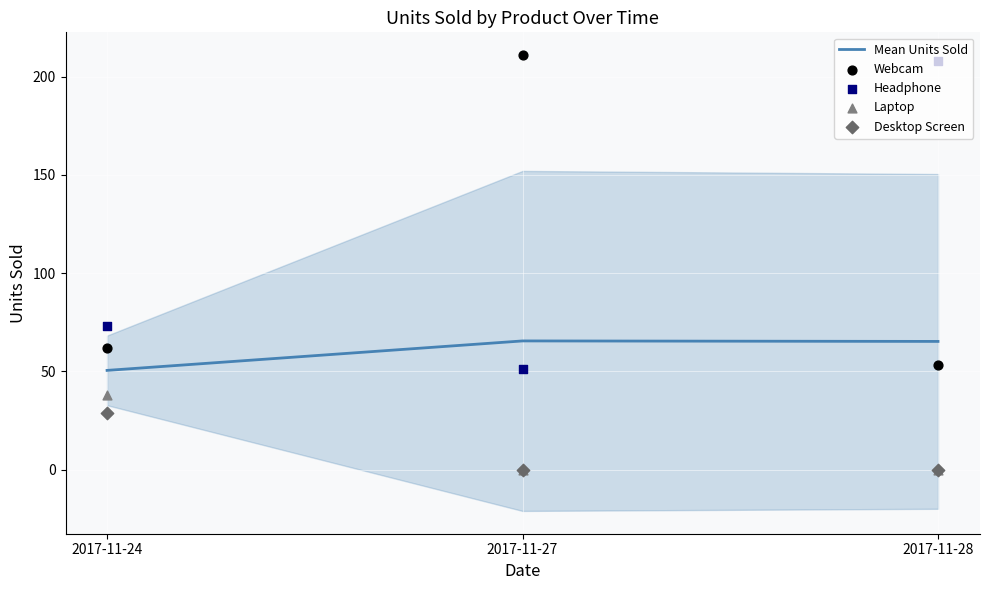

At how many categories does at least one series exceed 140?

2